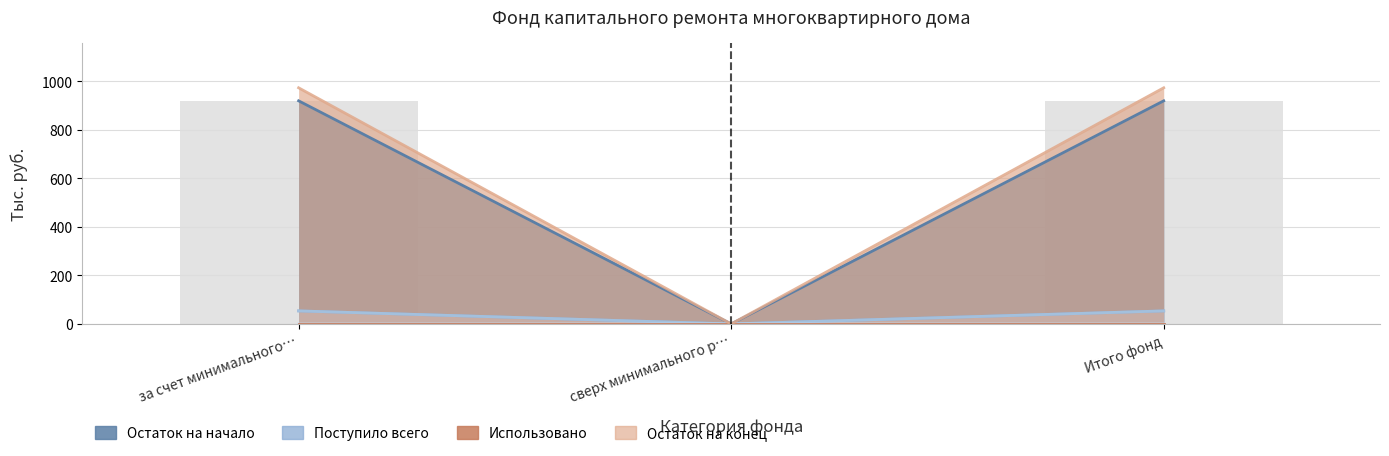

At which category is the sum across all series the highest?

за счет минимального…